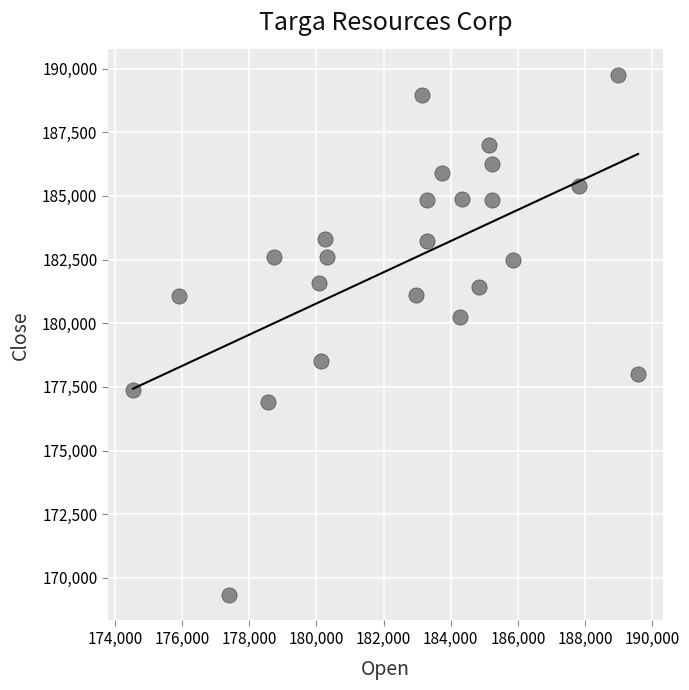

What is the range of Y values (max minus min)?

20385